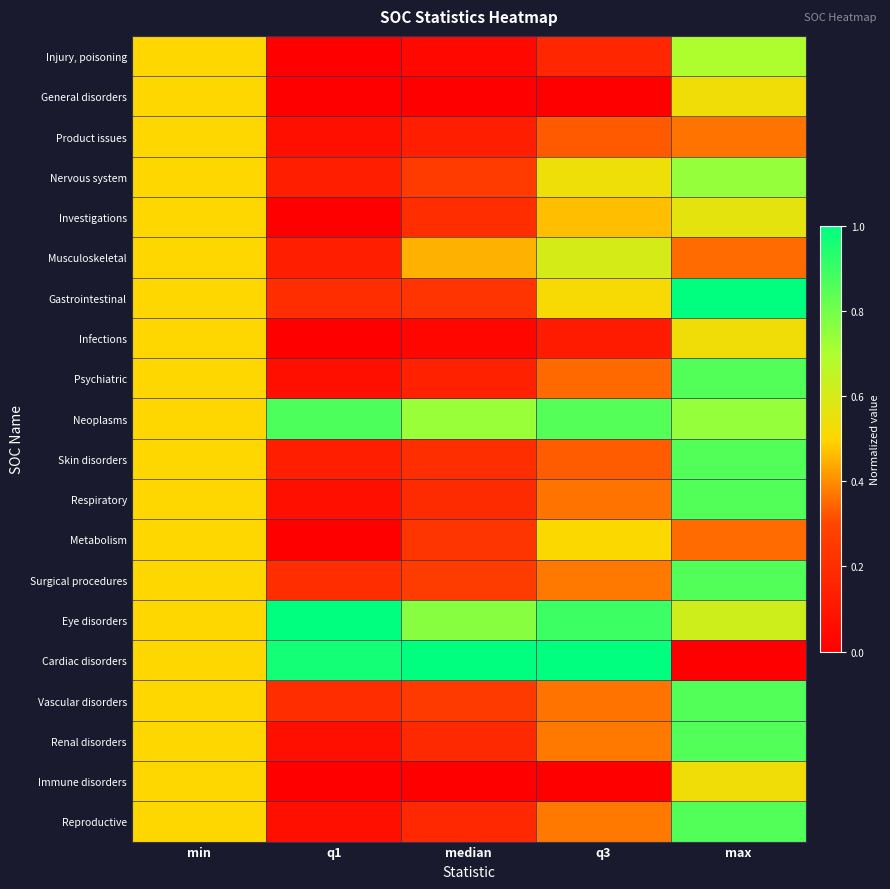

Reading right to left, list all the values displayed in this chart.

Injury, poisoning: max=0.7	q3=0.2	median=0.0	q1=0.0	min=0.5
General disorders: max=0.5	q3=0.0	median=0.0	q1=0.0	min=0.5
Product issues: max=0.4	q3=0.3	median=0.1	q1=0.1	min=0.5
Nervous system: max=0.7	q3=0.5	median=0.3	q1=0.1	min=0.5
Investigations: max=0.6	q3=0.5	median=0.2	q1=0.0	min=0.5
Musculoskeletal: max=0.4	q3=0.6	median=0.4	q1=0.1	min=0.5
Gastrointestinal: max=1.0	q3=0.5	median=0.2	q1=0.2	min=0.5
Infections: max=0.5	q3=0.1	median=0.0	q1=0.0	min=0.5
Psychiatric: max=0.9	q3=0.4	median=0.1	q1=0.1	min=0.5
Neoplasms: max=0.7	q3=0.9	median=0.7	q1=0.9	min=0.5
Skin disorders: max=0.9	q3=0.3	median=0.2	q1=0.1	min=0.5
Respiratory: max=0.9	q3=0.4	median=0.2	q1=0.1	min=0.5
Metabolism: max=0.4	q3=0.5	median=0.2	q1=0.0	min=0.5
Surgical procedures: max=0.9	q3=0.4	median=0.3	q1=0.2	min=0.5
Eye disorders: max=0.6	q3=0.9	median=0.8	q1=1.0	min=0.5
Cardiac disorders: max=0.0	q3=1.0	median=1.0	q1=1.0	min=0.5
Vascular disorders: max=0.9	q3=0.4	median=0.3	q1=0.2	min=0.5
Renal disorders: max=0.9	q3=0.4	median=0.2	q1=0.1	min=0.5
Immune disorders: max=0.5	q3=0.0	median=0.0	q1=0.0	min=0.5
Reproductive: max=0.9	q3=0.4	median=0.2	q1=0.1	min=0.5